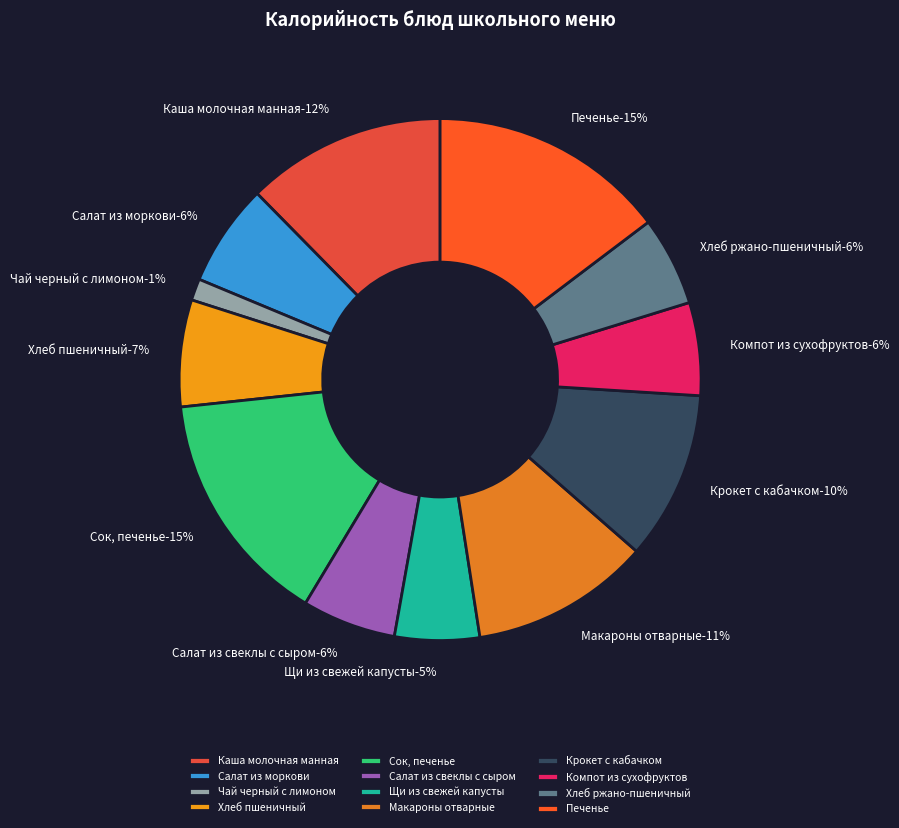

Which has a higher value, Салат из моркови or Щи из свежей капусты?

Салат из моркови